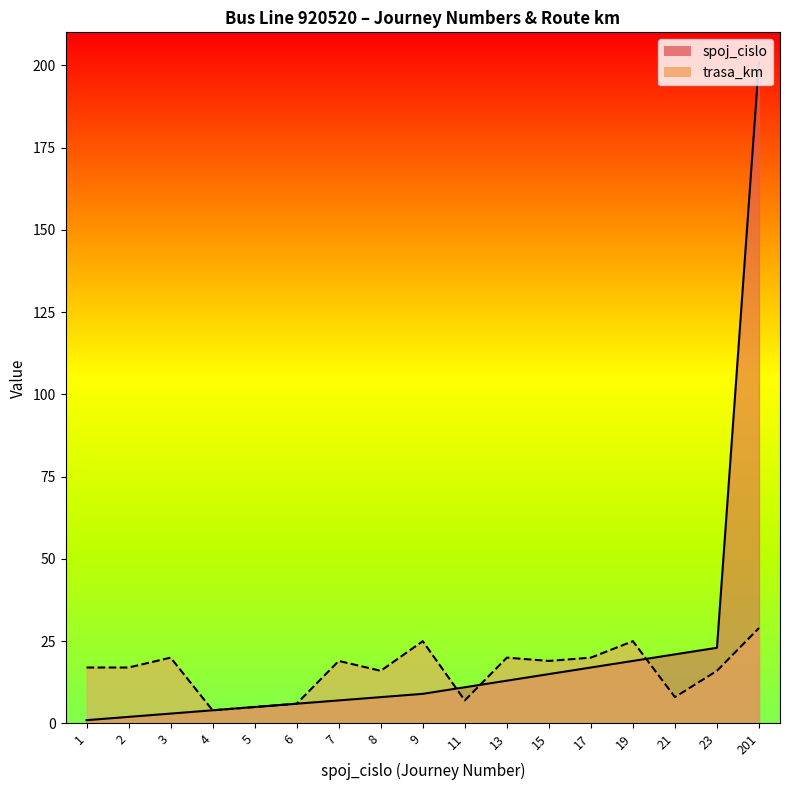

What are all the series names shown in the legend?

spoj_cislo, trasa_km